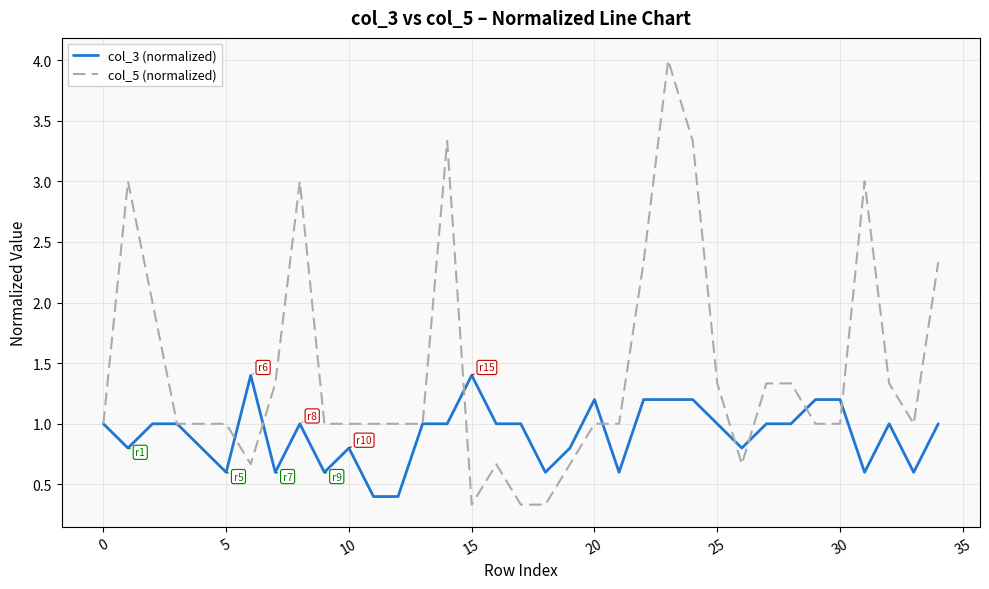

How many lines are shown in the chart?

2